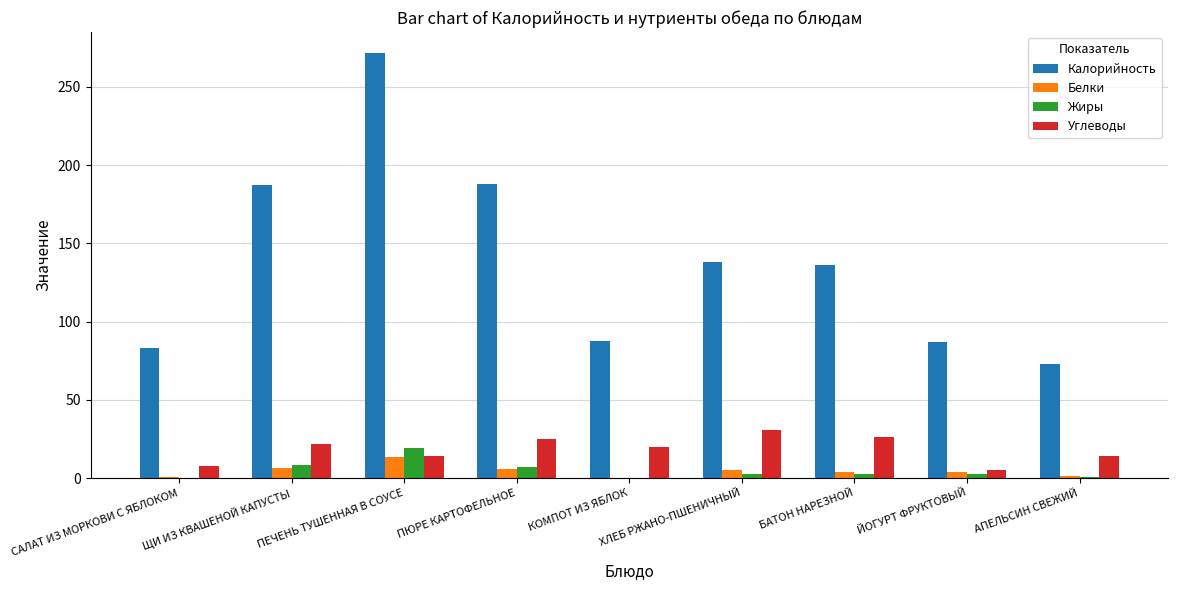

What is the greatest value displayed?

271.5